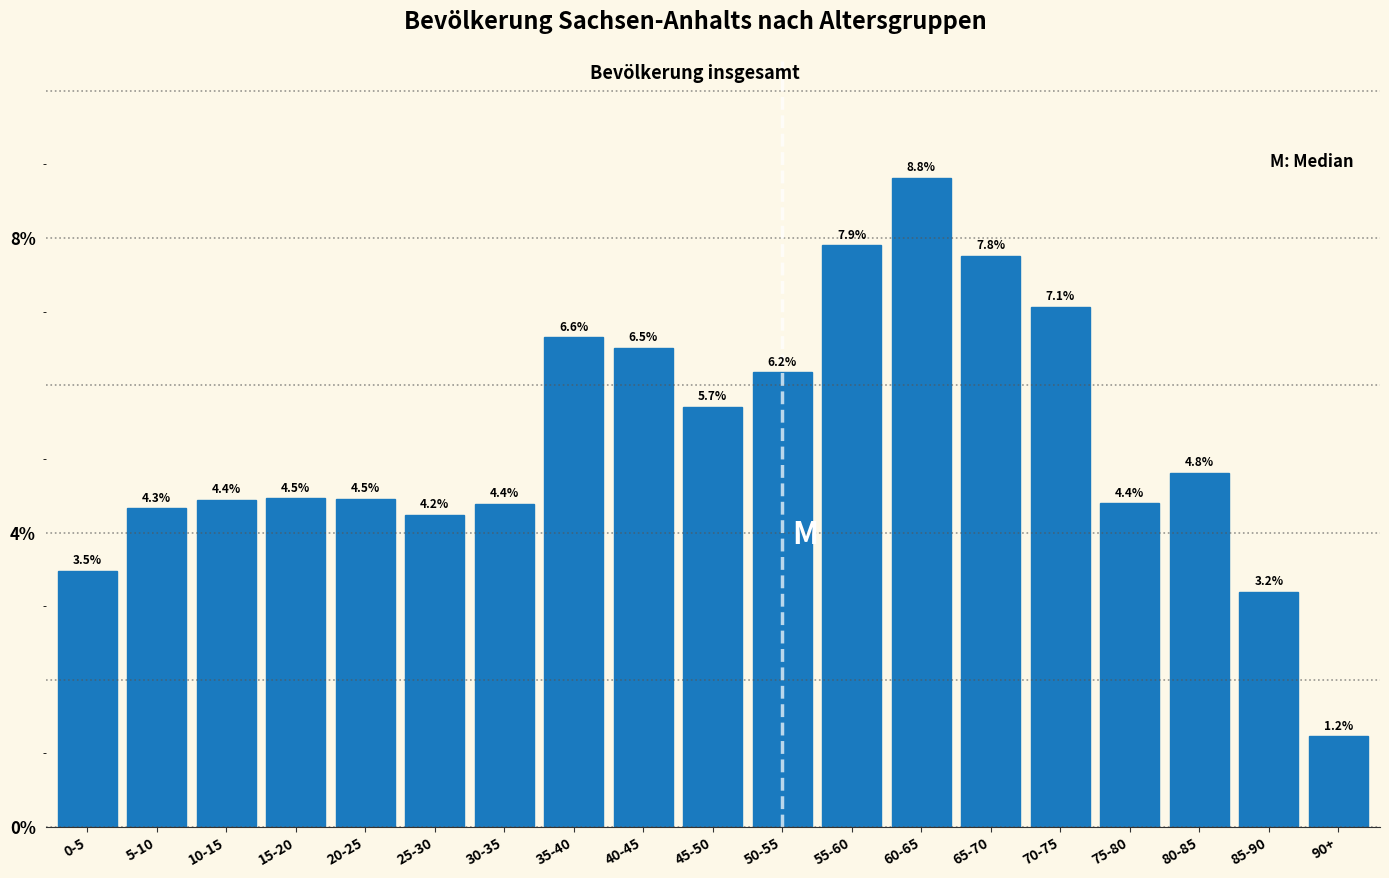

Reading left to right, list all the values displayed in this chart.

0-5=3.5	5-10=4.3	10-15=4.4	15-20=4.5	20-25=4.5	25-30=4.2	30-35=4.4	35-40=6.6	40-45=6.5	45-50=5.7	50-55=6.2	55-60=7.9	60-65=8.8	65-70=7.8	70-75=7.1	75-80=4.4	80-85=4.8	85-90=3.2	90+=1.2